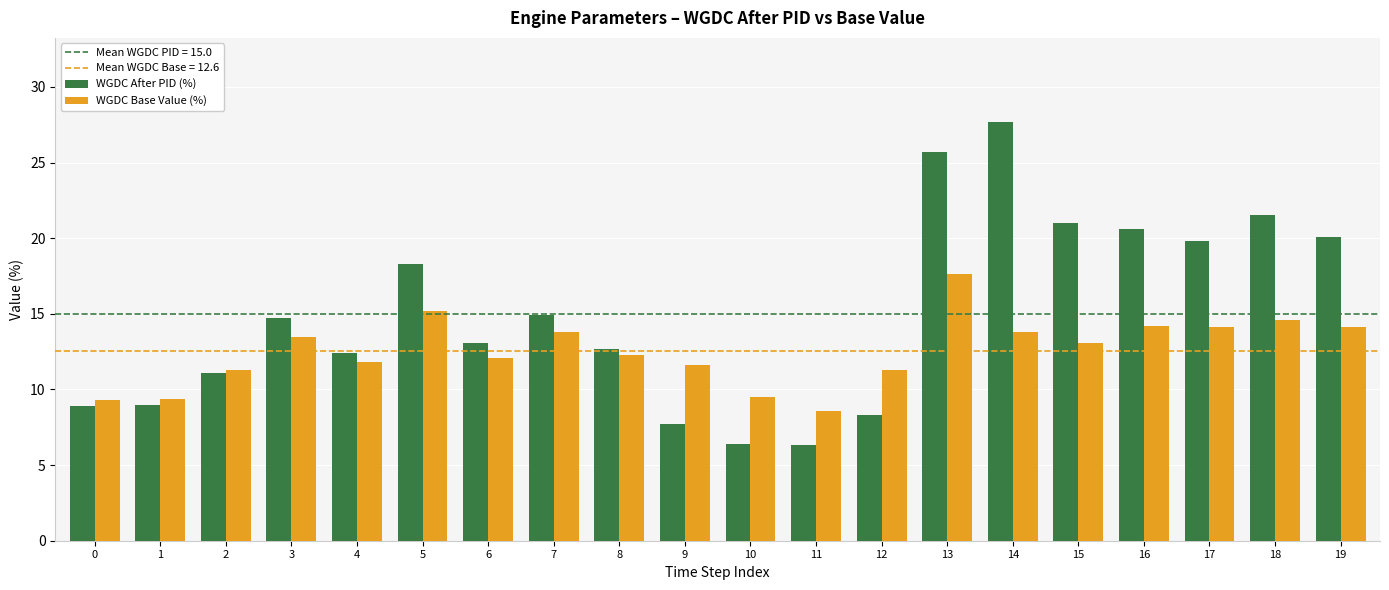

What is the value of the WGDC After PID (%) bar at the 5th from the left?

12.4